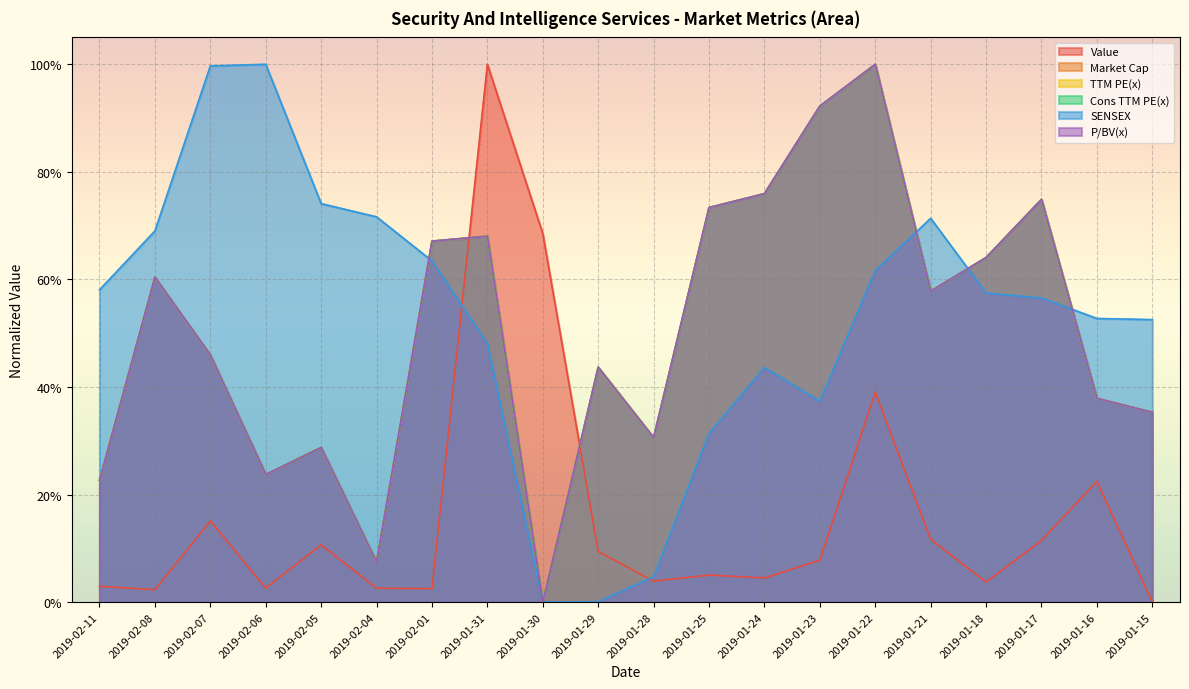

What is the maximum value shown in the chart?

1.0